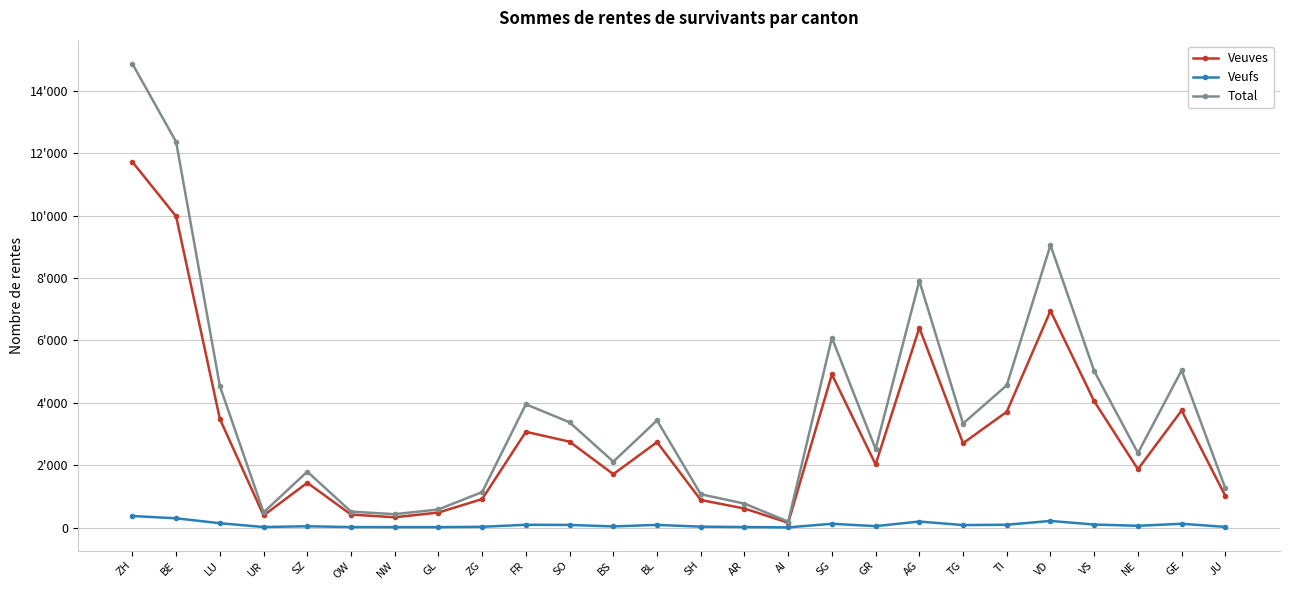

Is this an area chart (filled region under the line)?

No